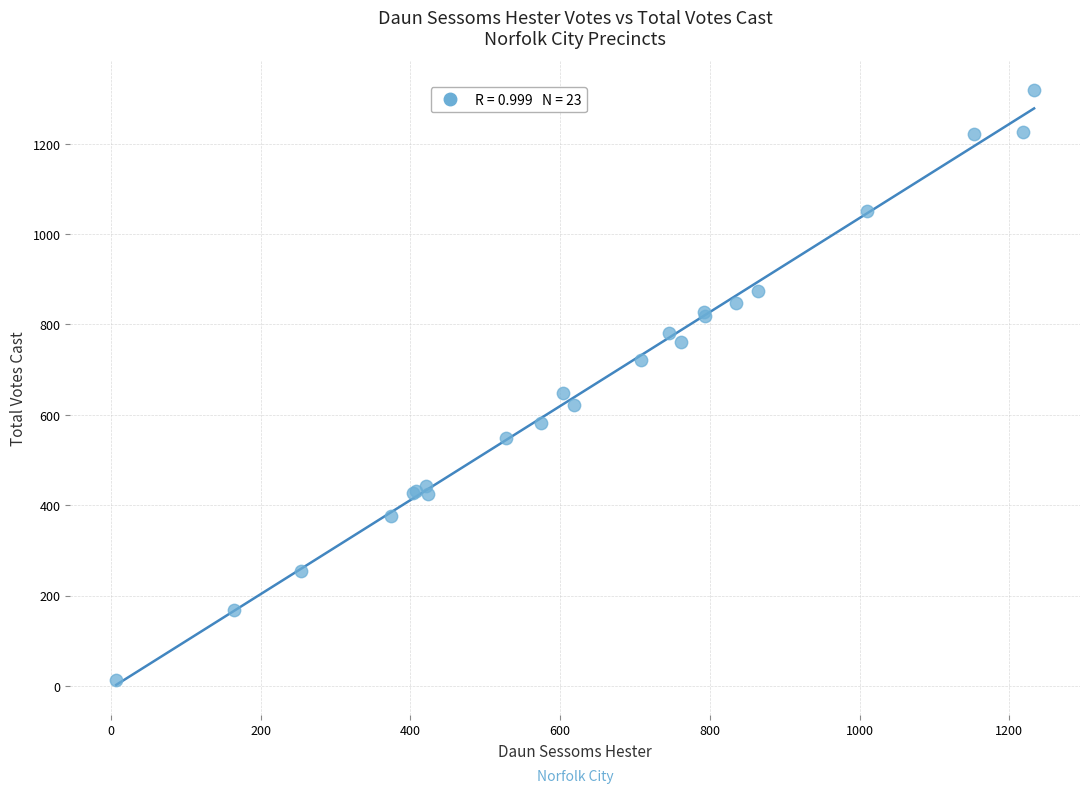

What Y value in the scatter plot is closest to 666?

649